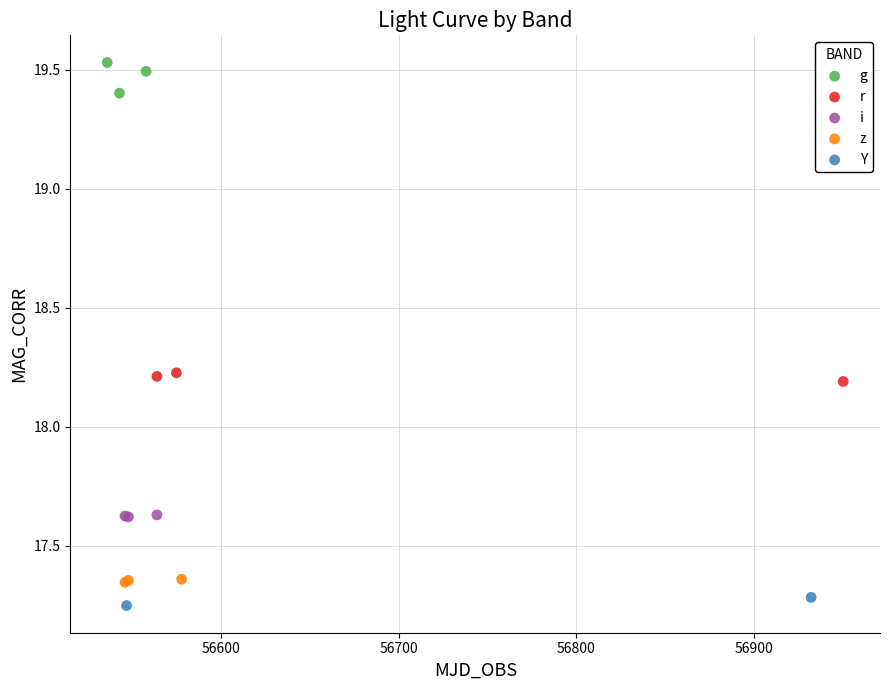

Which series contains the highest Y value?

g